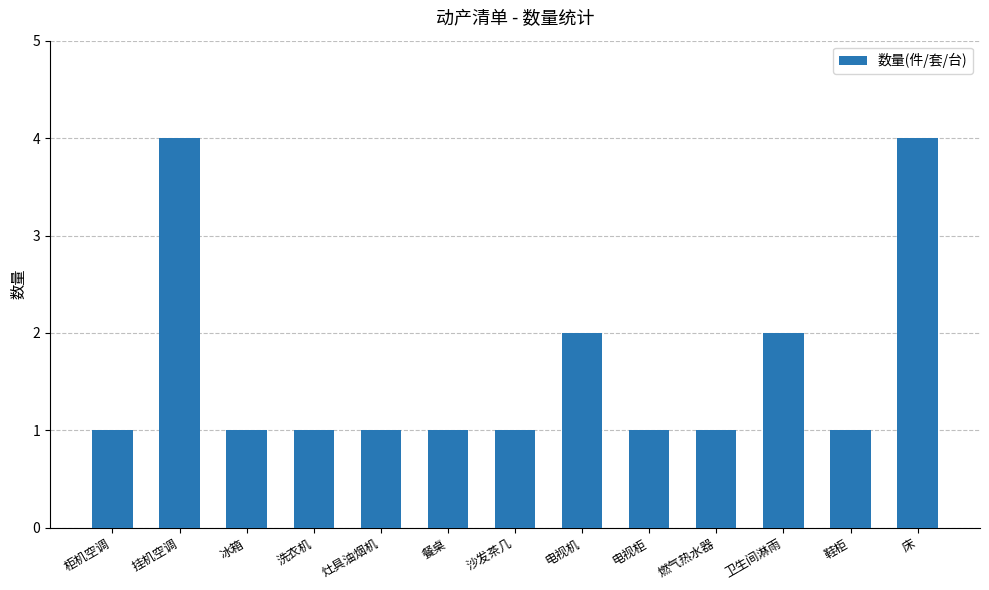

How many values are between 1 and 2?

11